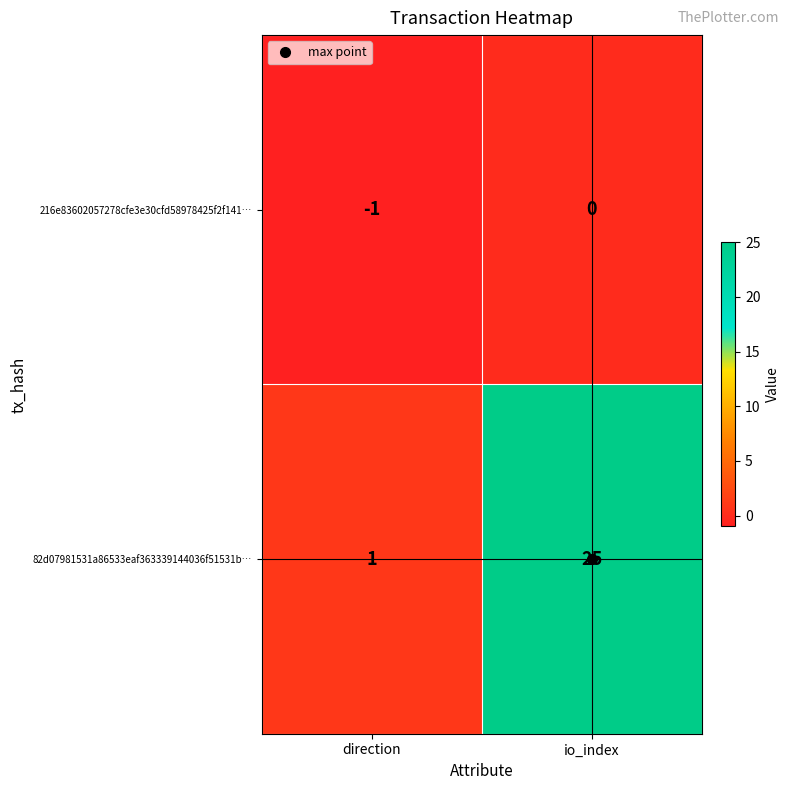

How many categories are shown in the chart?

2